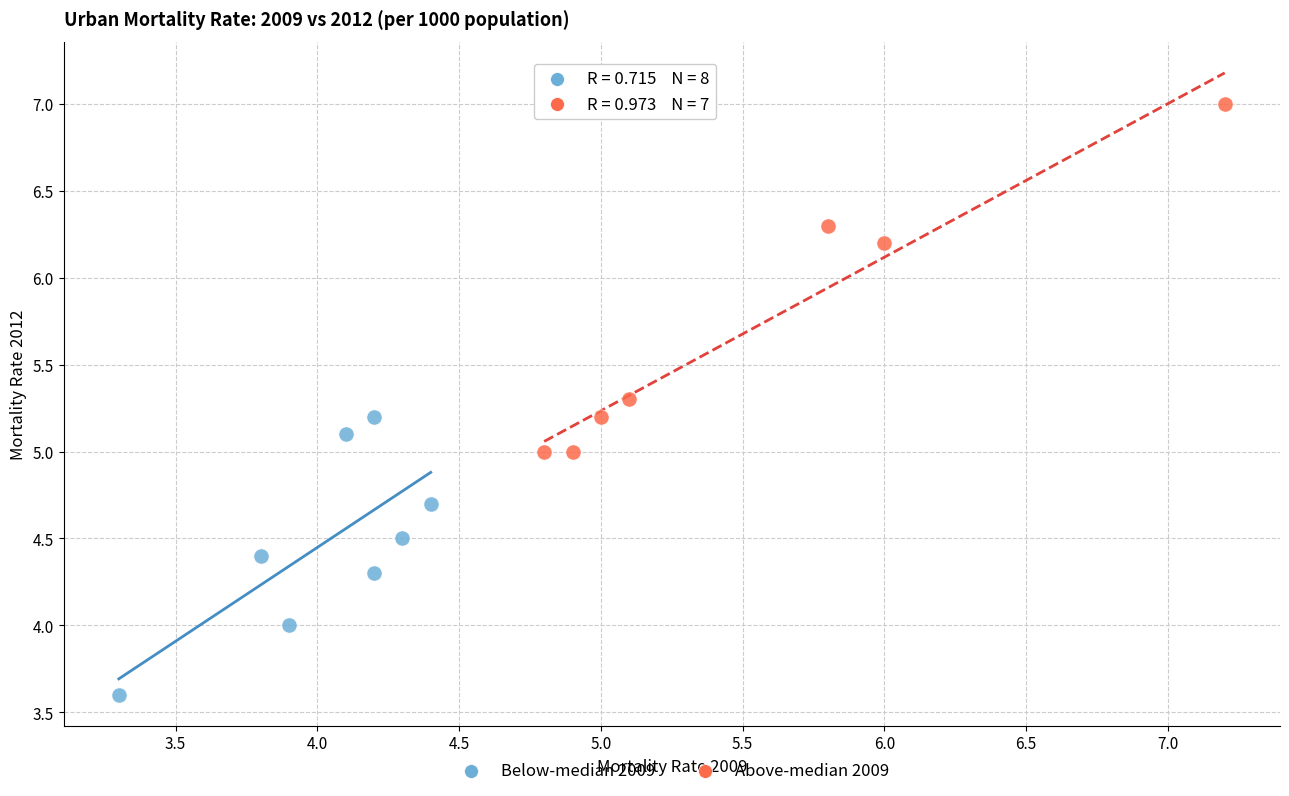

Which series has the largest Y range (max minus min)?

Above-median 2009